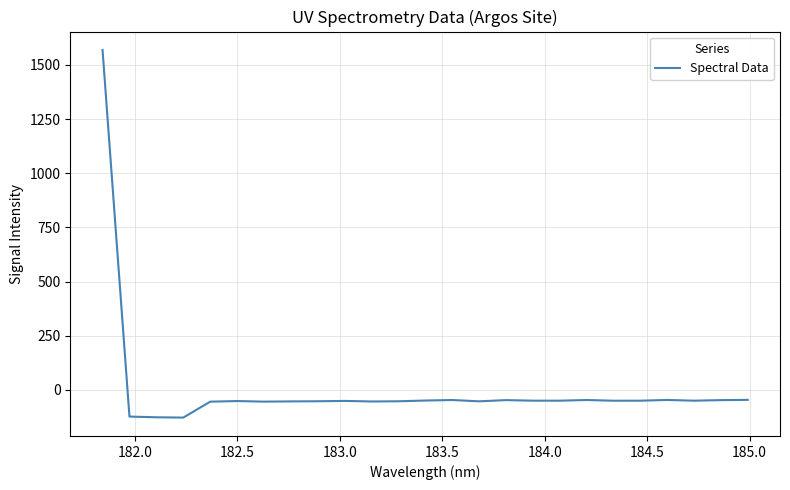

What is the smallest value displayed?

-128.4